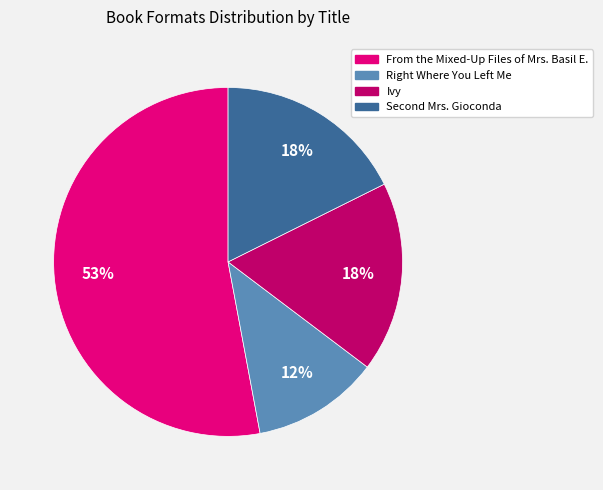

What is the largest slice in the pie chart?

From the Mixed-Up Files of Mrs. Basil E.